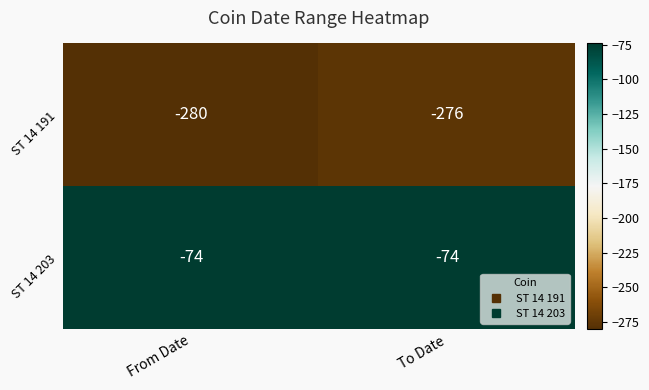

What is the difference between the highest and lowest values at From Date?

206